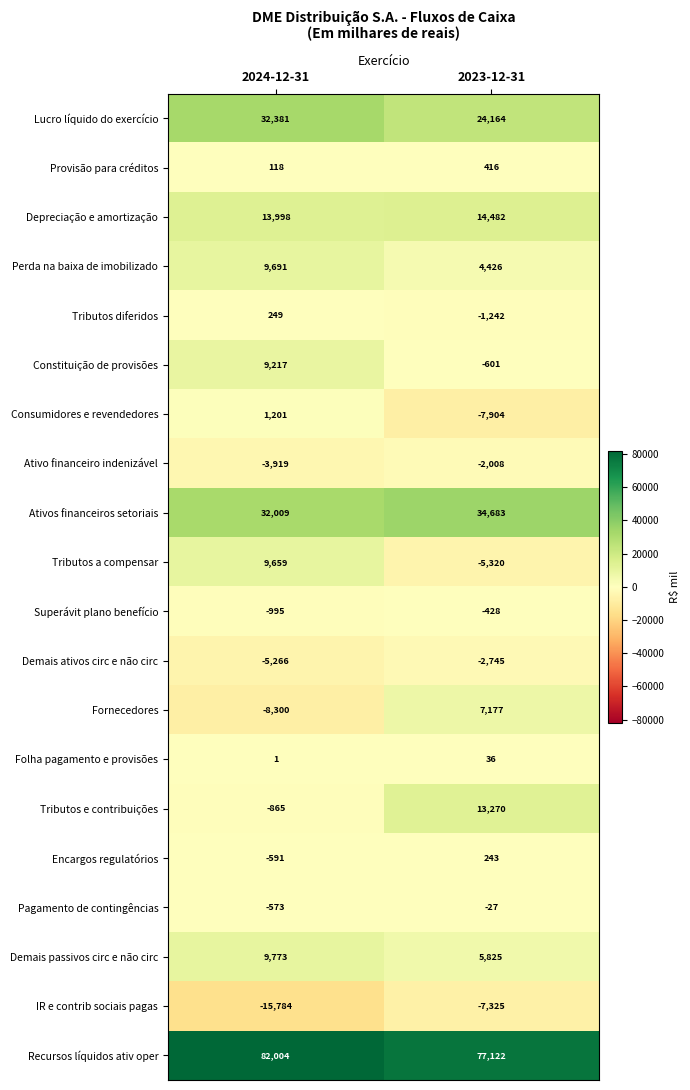

Which series changed the most between 2024-12-31 and 2023-12-31?

Fornecedores